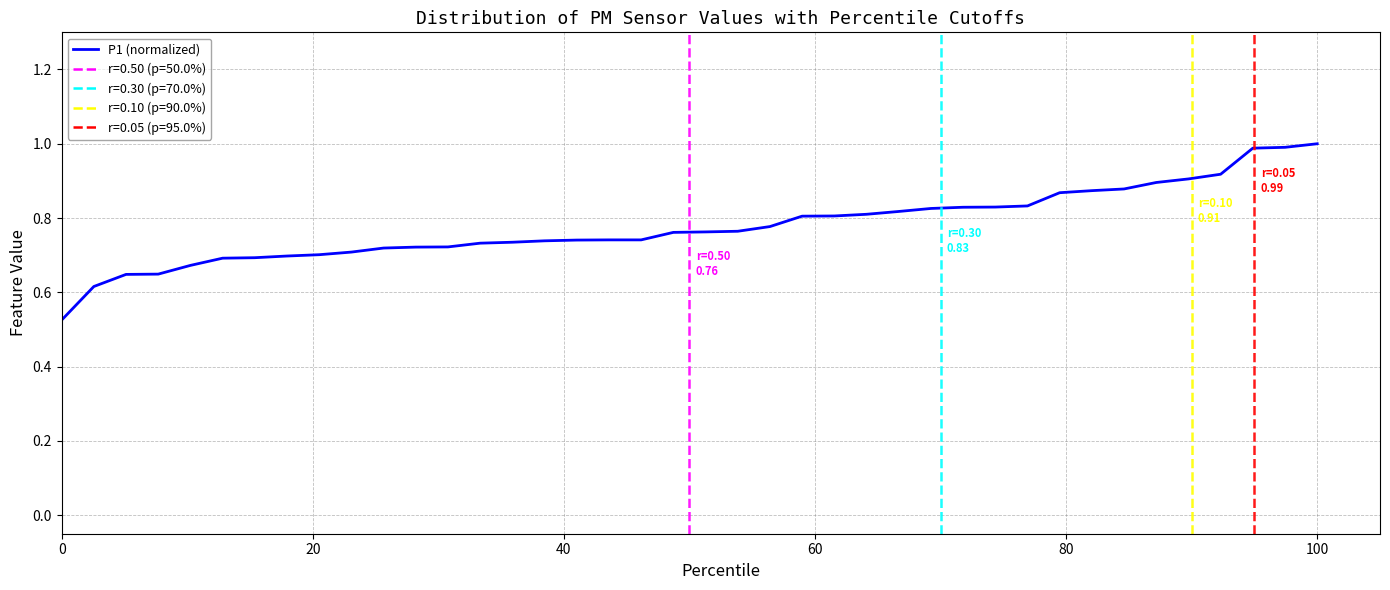

How many categories are shown in the chart?

40